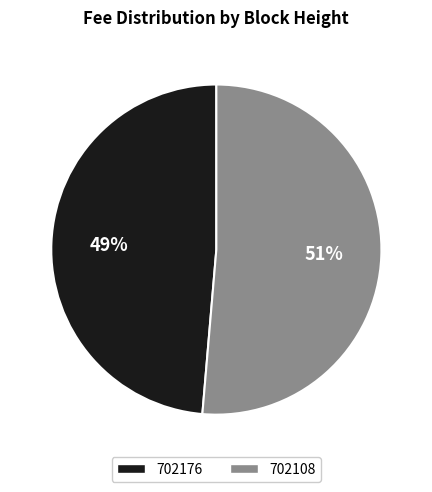

Is it true that 702108 is 63% of the pie?

False